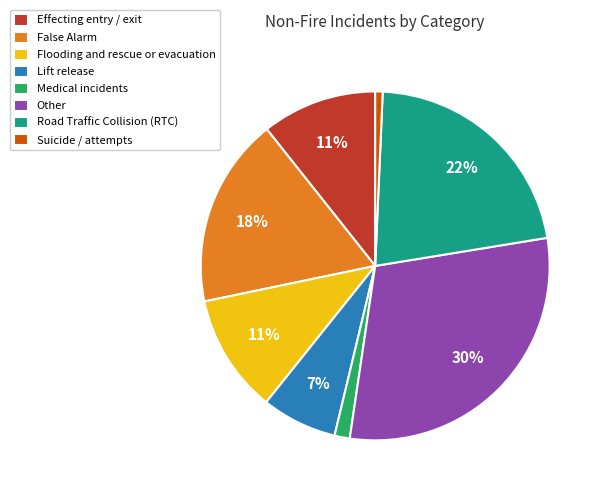

Which category has the biggest portion of the pie?

Other